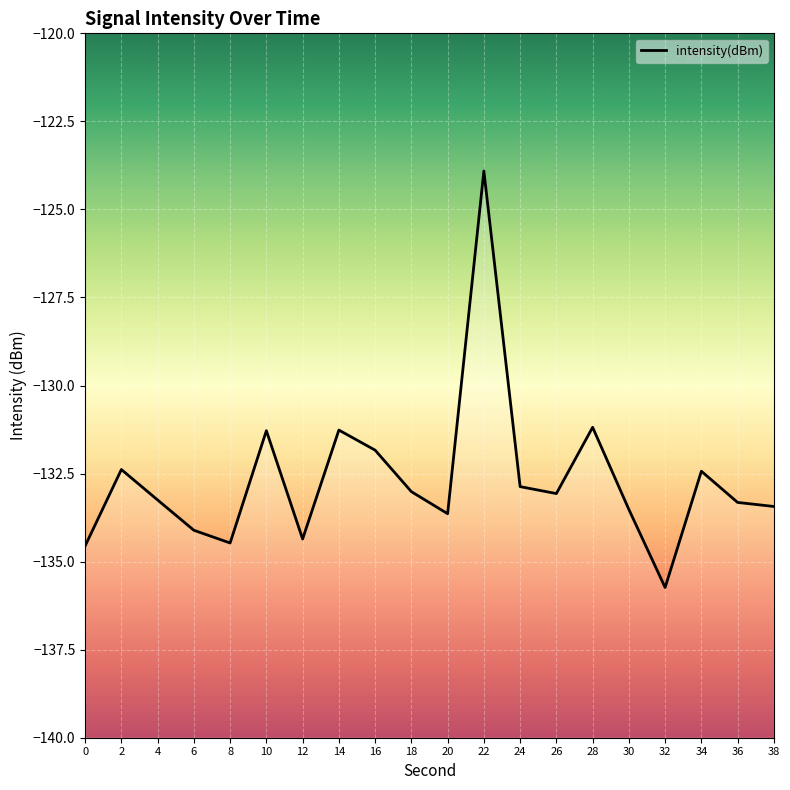

What is the change in value from 8 to 14?

+3.2